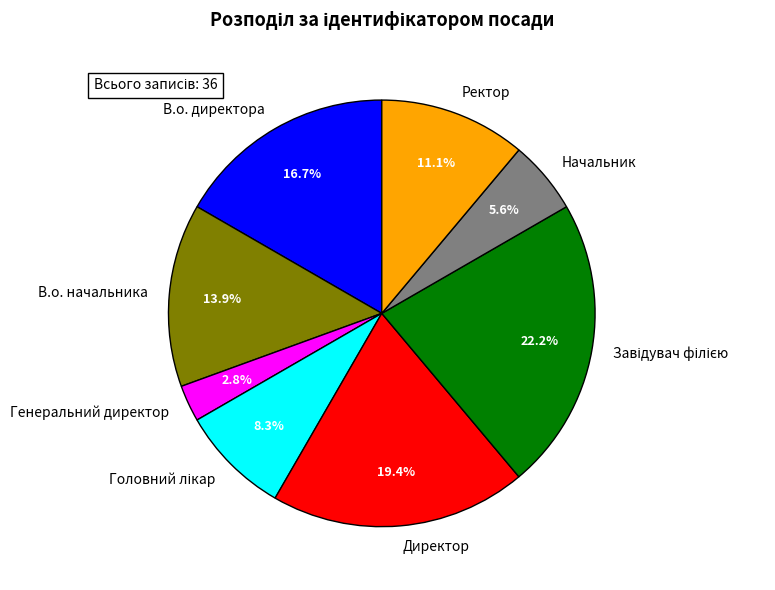

Does any single category account for the majority?

No